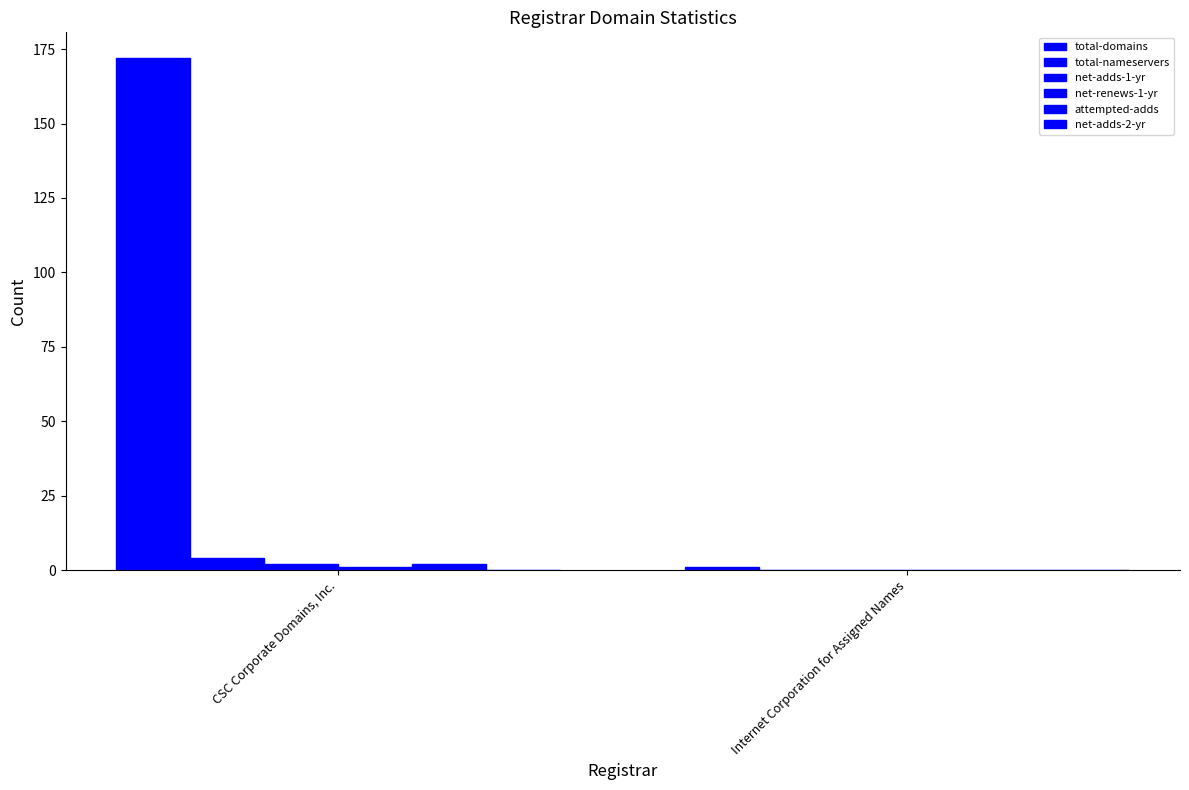

What position from the left is CSC Corporate Domains, Inc.?

1